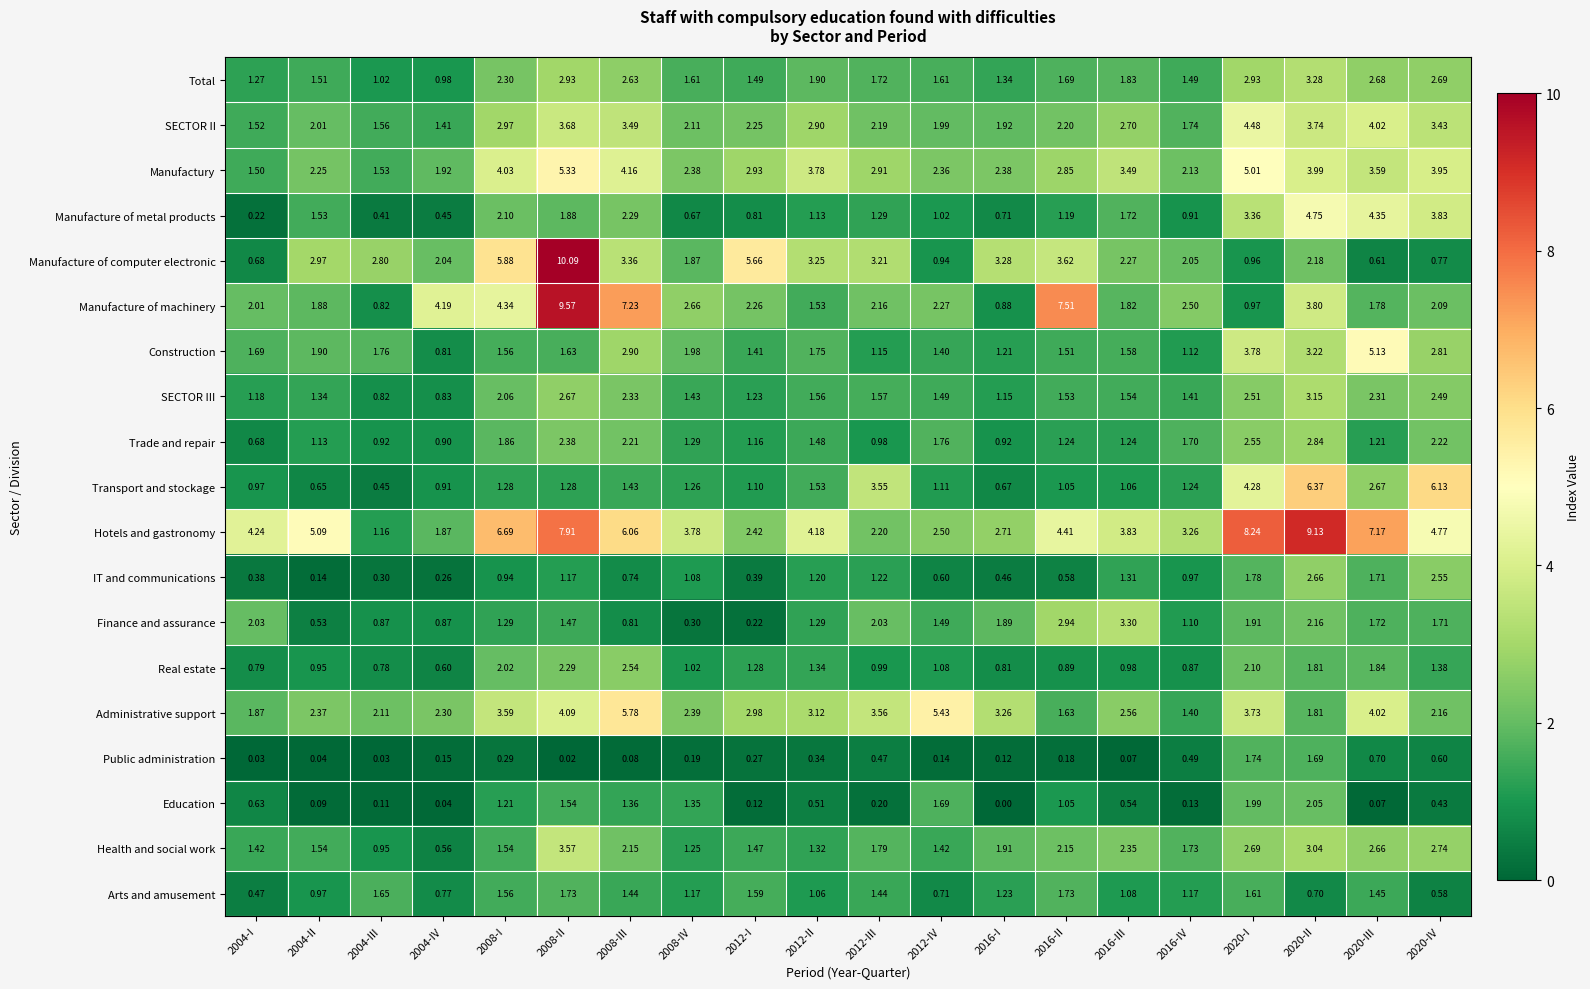

Which series changed the most between 2008-IV and 2012-II?

Manufactury